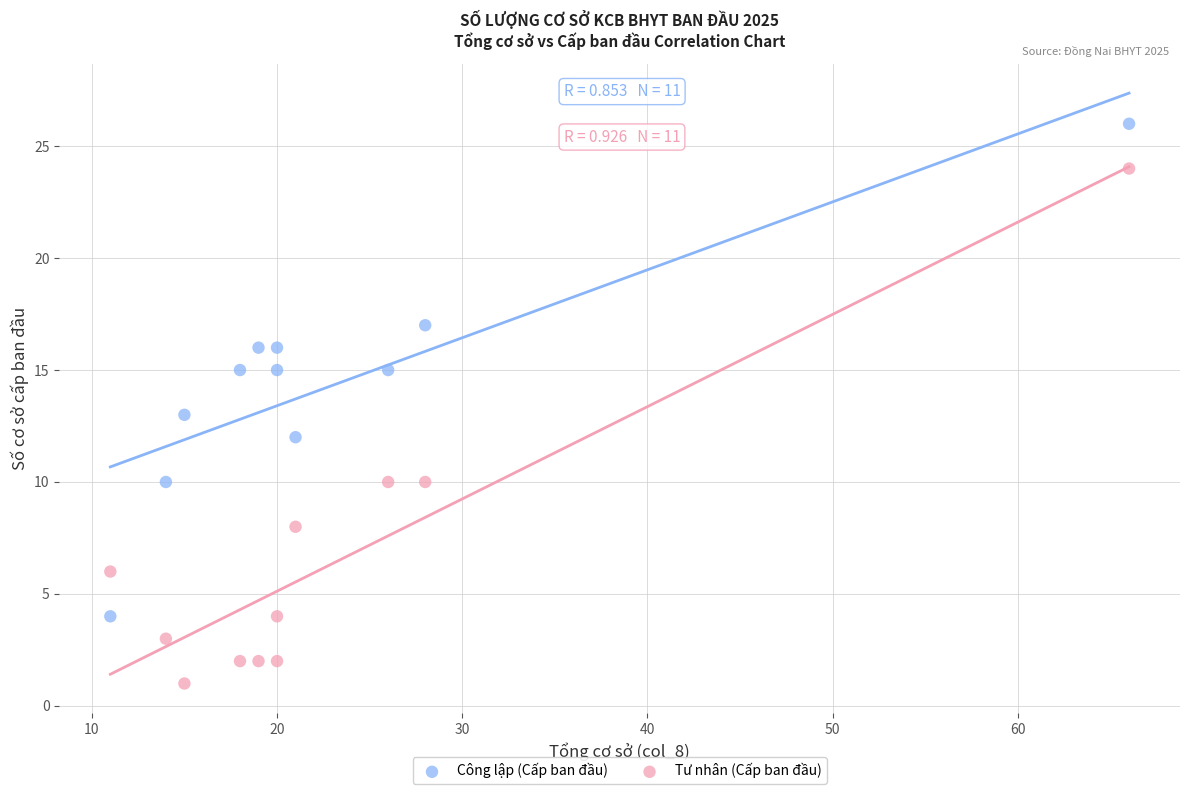

Which series reaches the minimum Y coordinate?

Tư nhân (Cấp ban đầu)